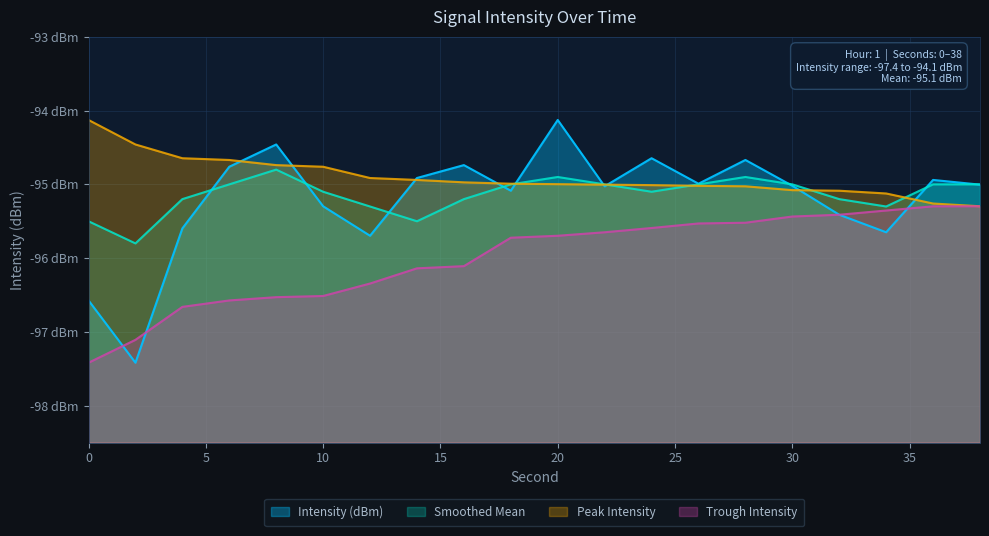

The Peak Intensity series shows -95.0 at 18. True or false?

True